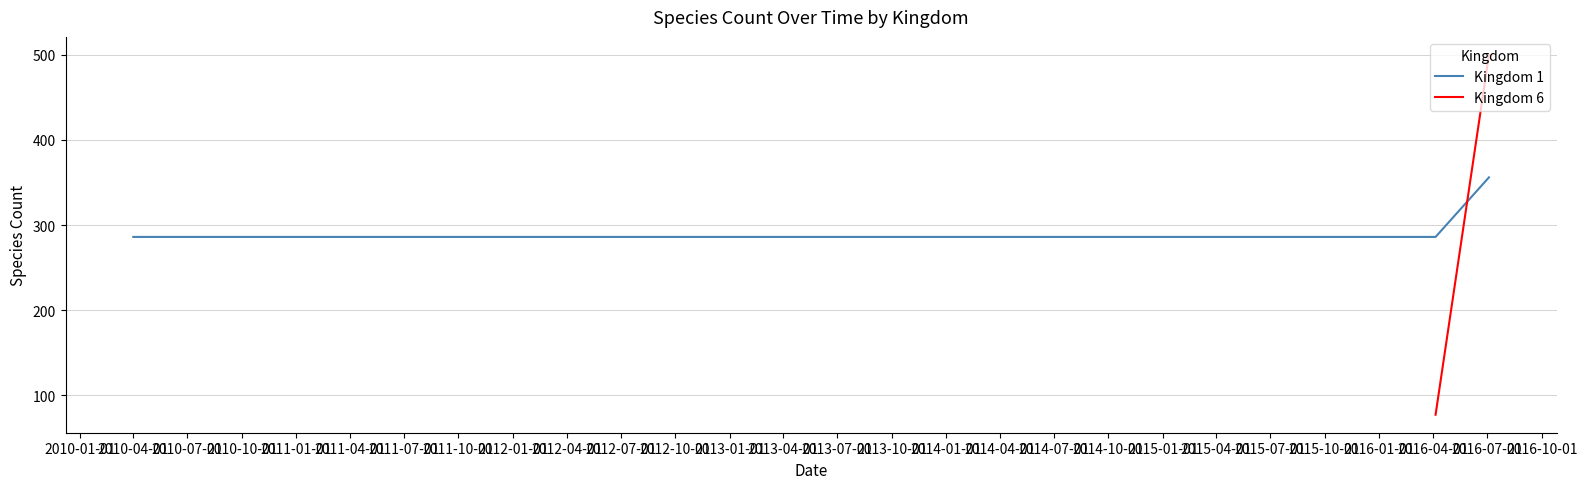

The value of Kingdom 1 at 2010-04-01 is 286. True or false?

True